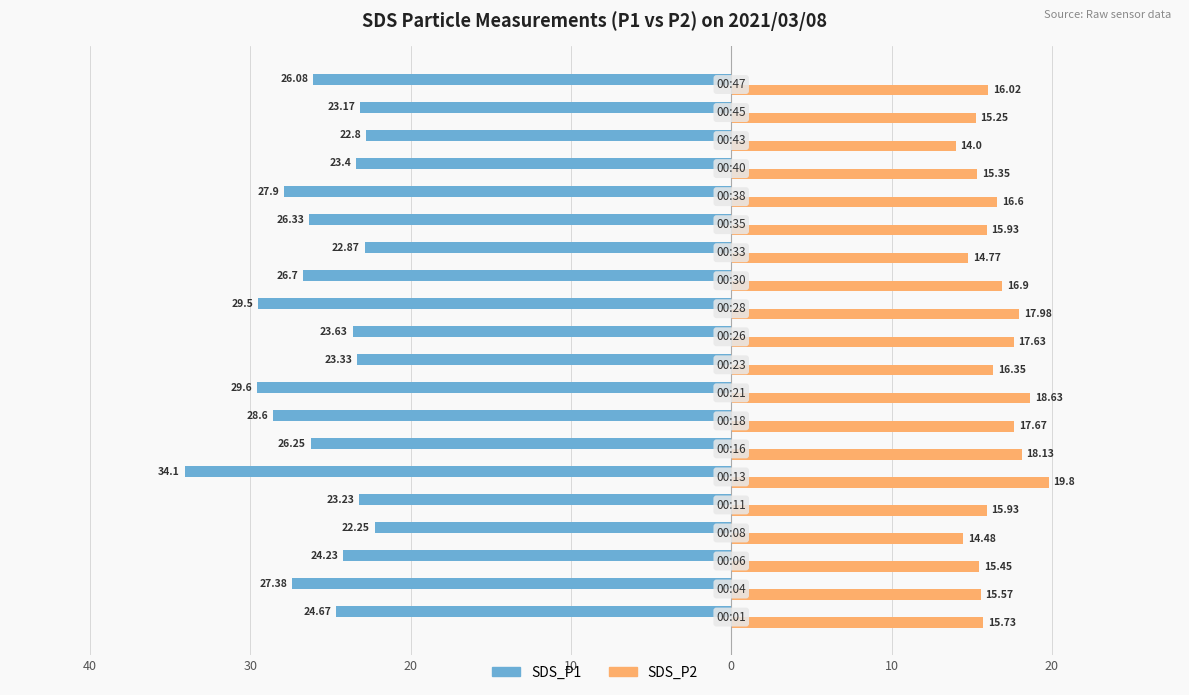

What are all the series names shown in the legend?

SDS_P1, SDS_P2